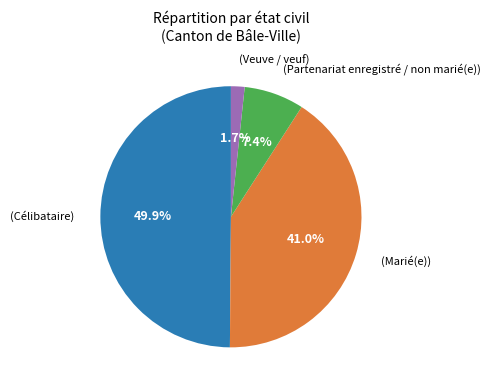

How many slices are in this pie chart?

4